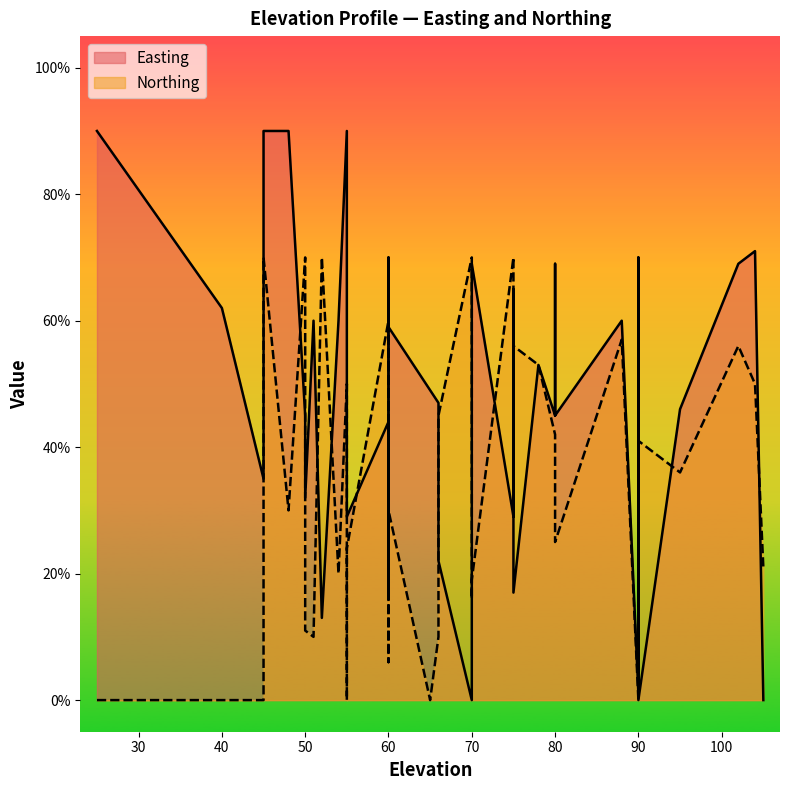

True or false: Northing has more than 0 interior local peaks.

True